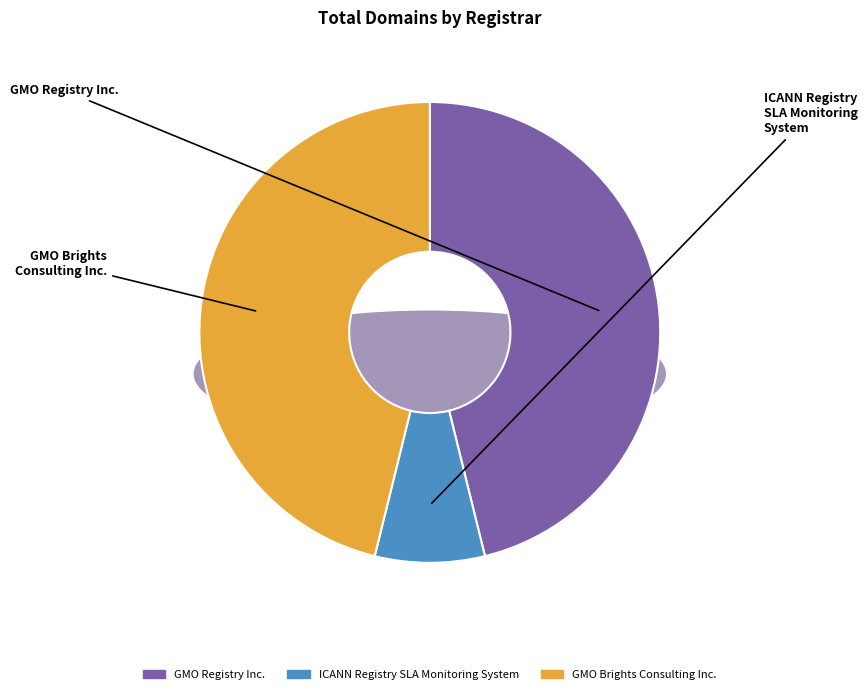

Does ICANN Registry SLA Monitoring System represent more than half of the total?

No